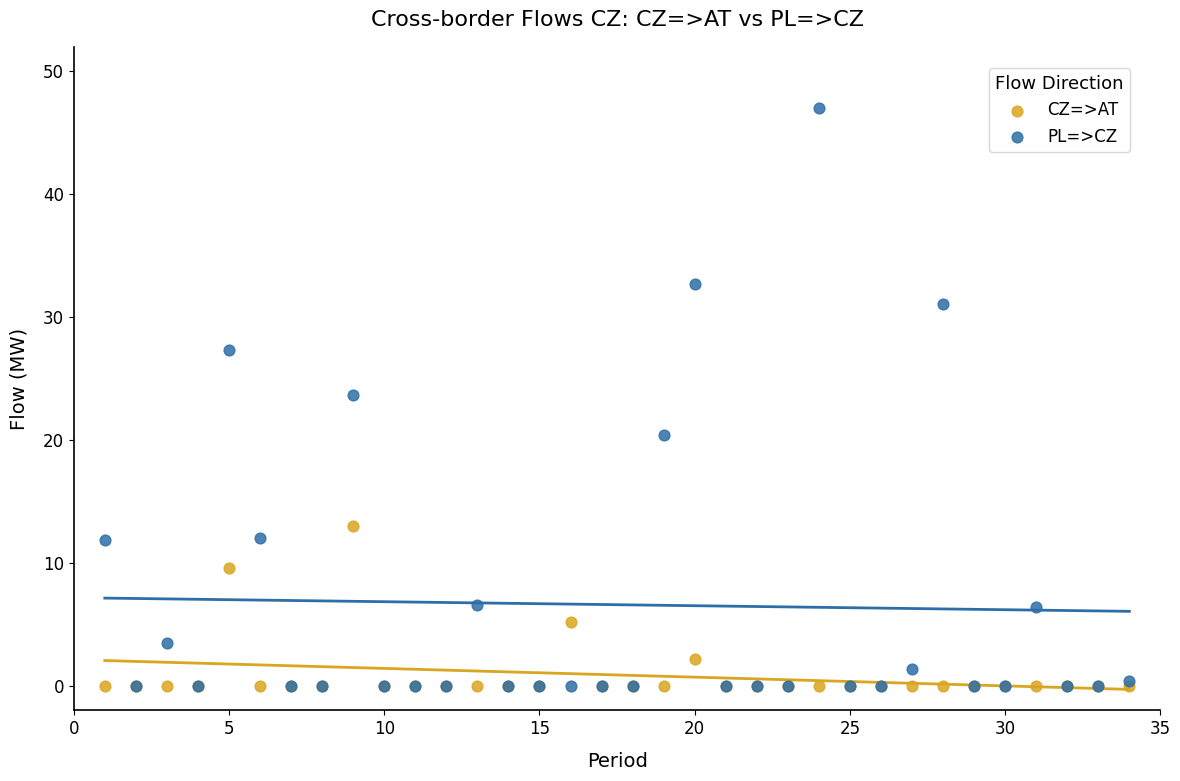

Across all series, what Y value is closest to 23?

23.7